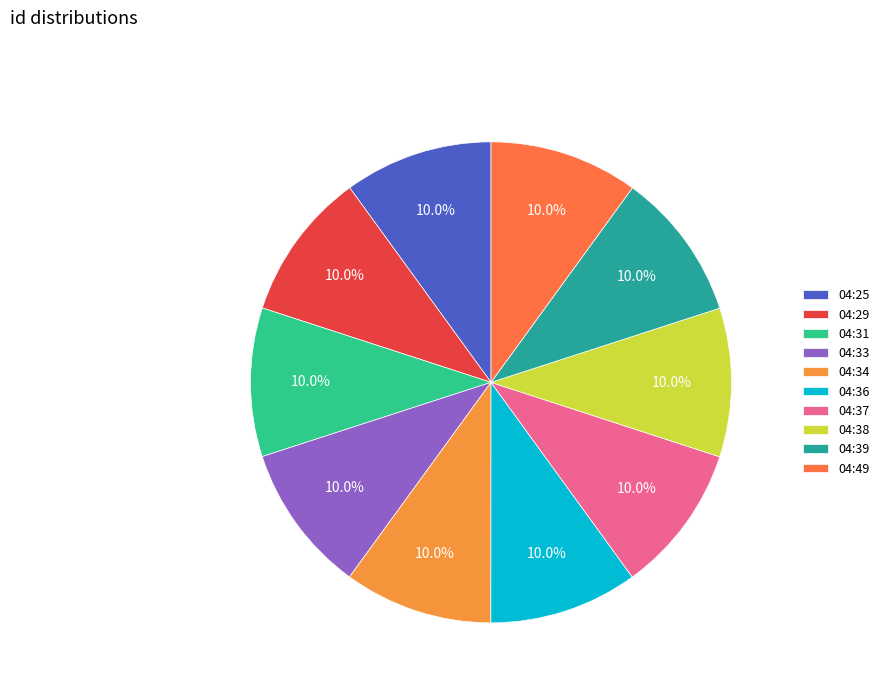

What is the ratio of the value at 04:33 to the value at 04:34?

1.0